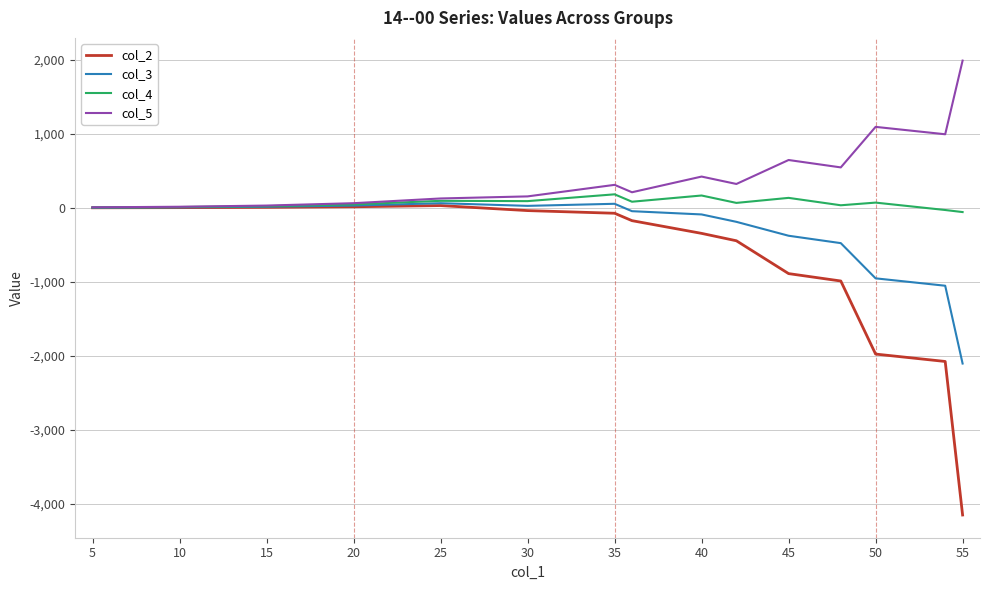

Rank the series by their average value, from lowest to highest.

col_2, col_3, col_4, col_5